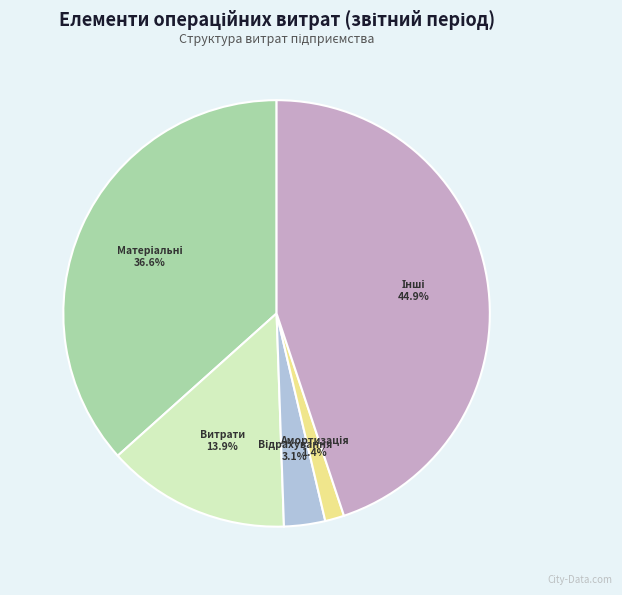

Is there a majority slice in this chart?

No